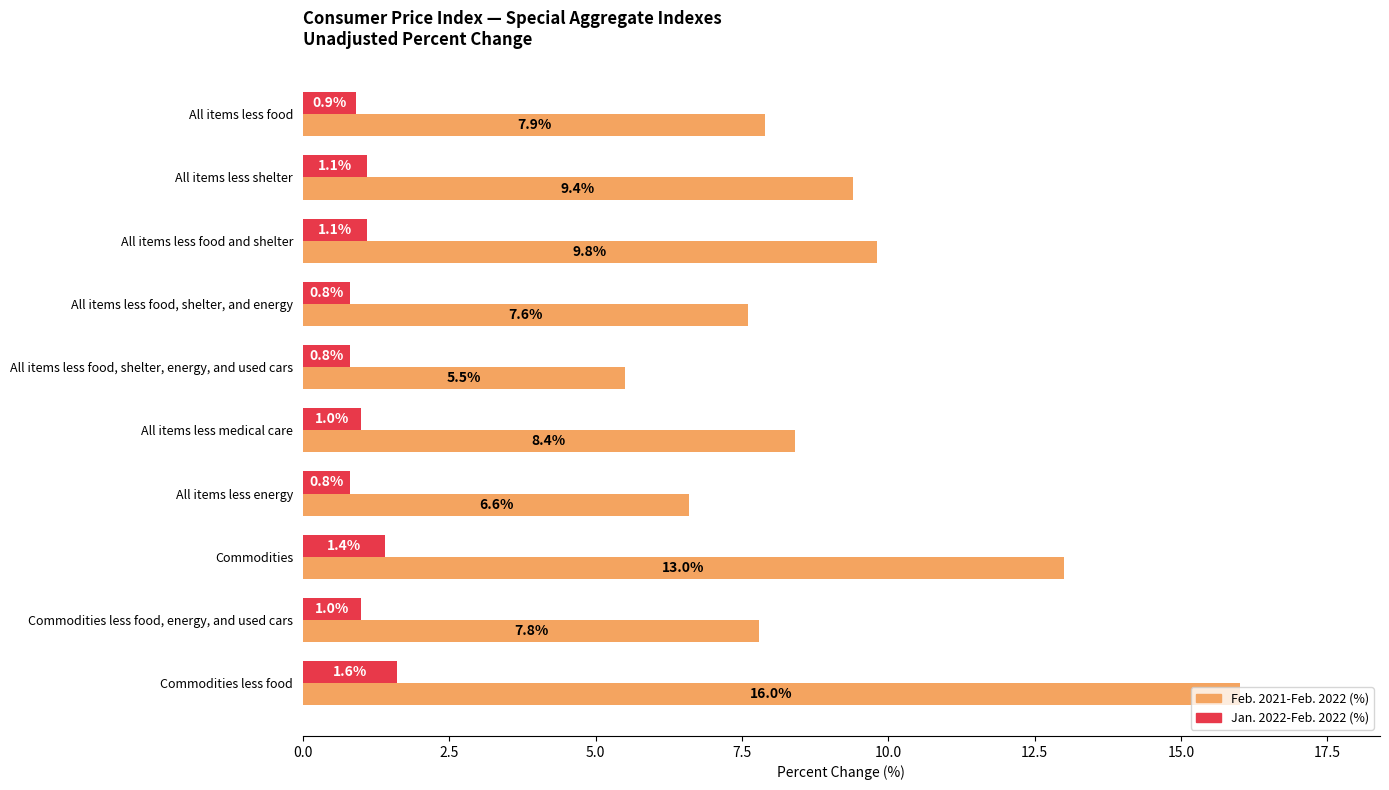

The Feb. 2021-Feb. 2022 (%) series shows 9.4 at All items less shelter. True or false?

True